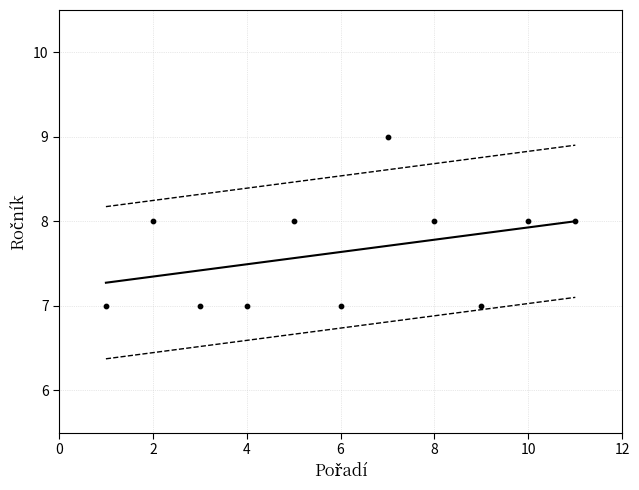

What is the range of X values (max minus min)?

10